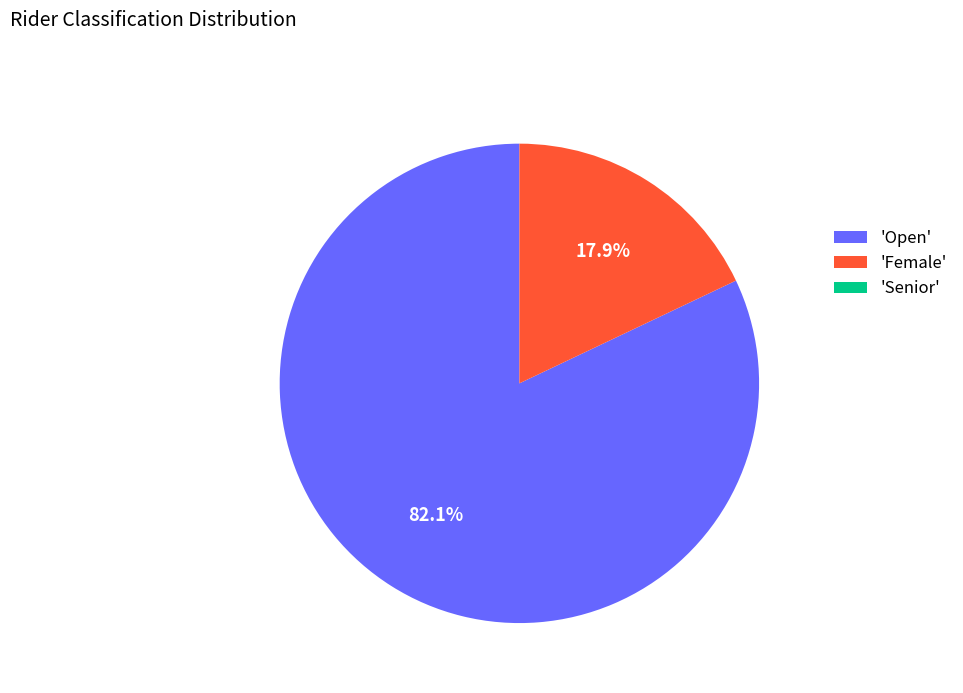

What is the total percentage of 'Open' and 'Female'?

100.0%